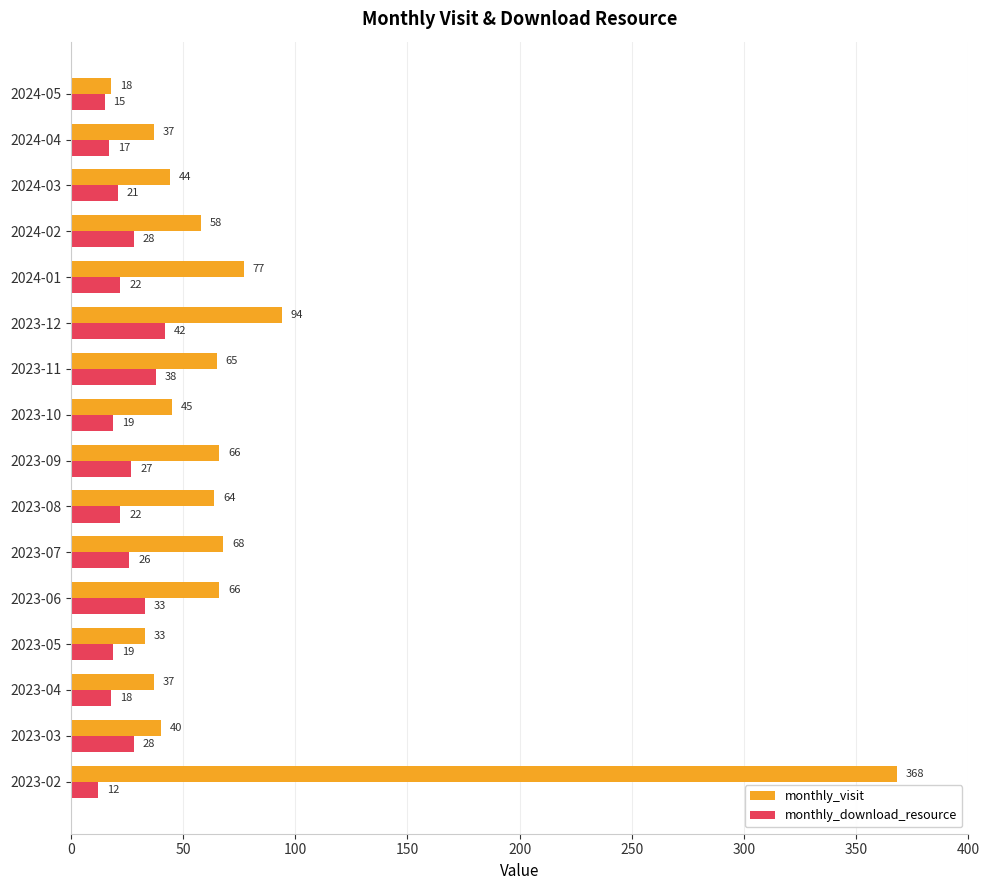

What is the difference between the maximum and minimum values in the monthly_visit series?

350